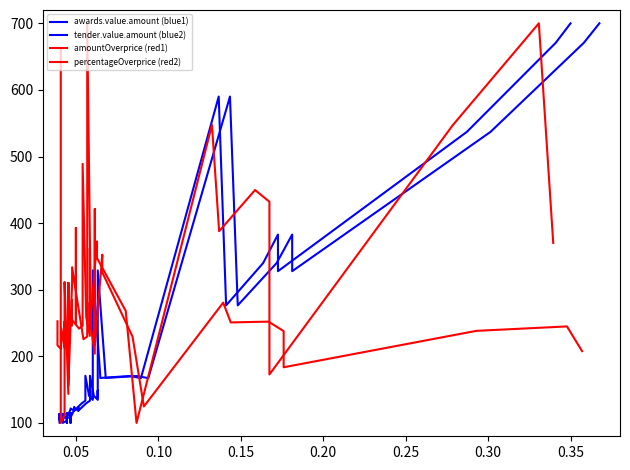

How many lines are shown in the chart?

4